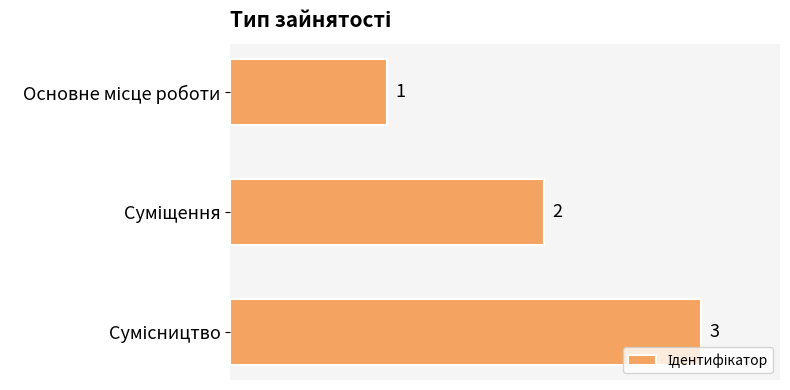

What is the maximum value shown in the chart?

3